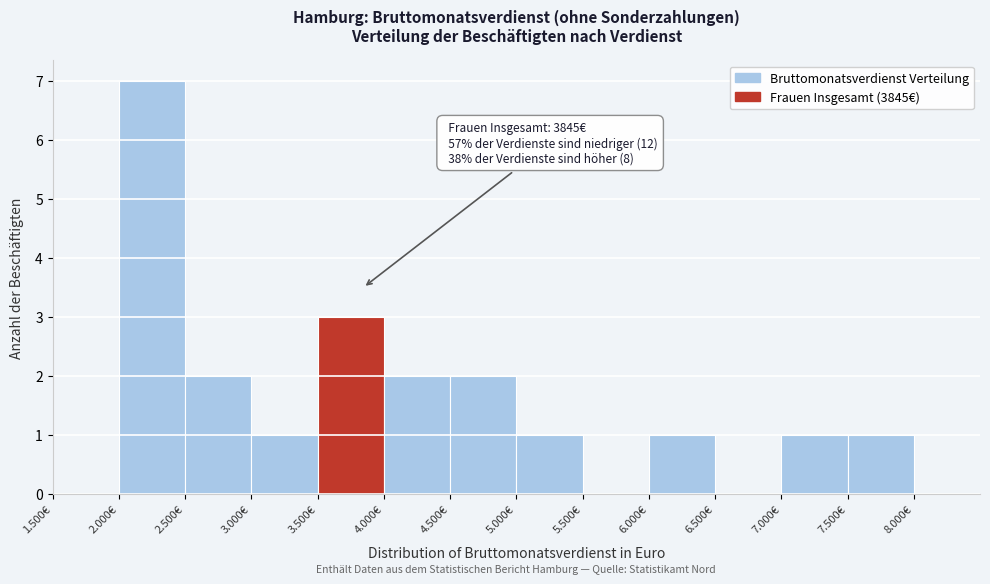

Reading right to left, extract all data points from this chart.

7.500€=1	7.000€=1	6.500€=0	6.000€=1	5.500€=0	5.000€=1	4.500€=2	4.000€=2	3.500€=3	3.000€=1	2.500€=2	2.000€=7	1.500€=0